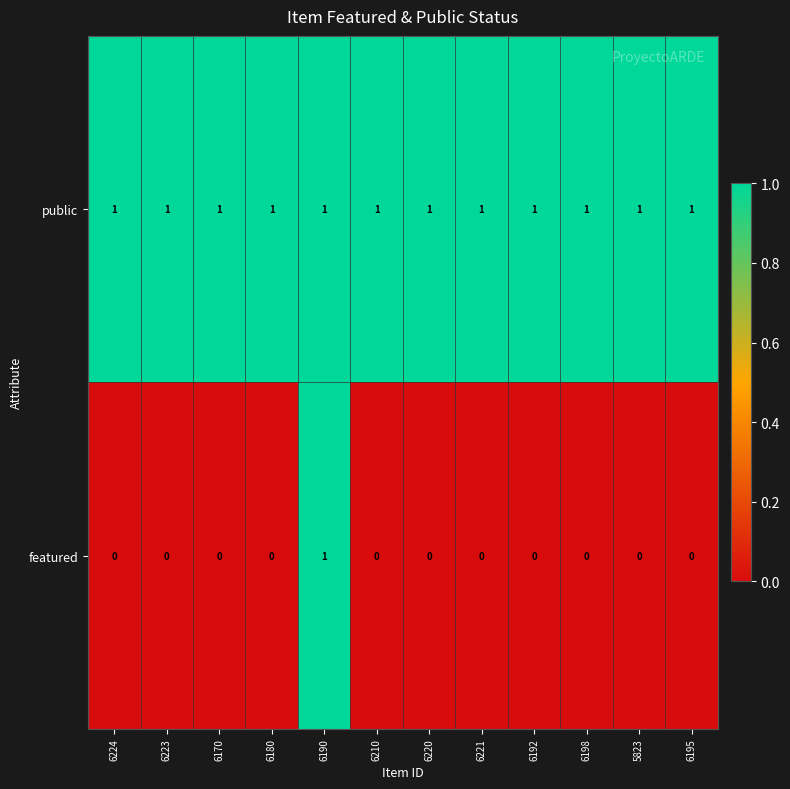

Reading left to right, list all the values displayed in this chart.

public: 1	1	1	1	1	1	1	1	1	1	1	1
featured: 0	0	0	0	1	0	0	0	0	0	0	0